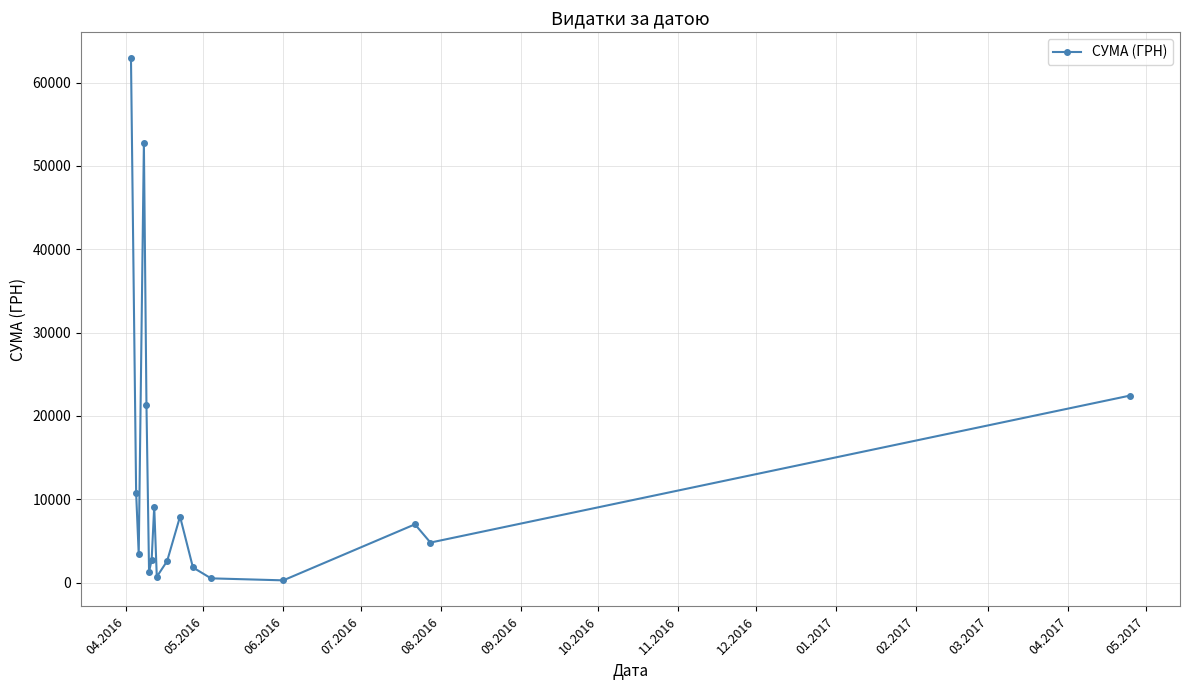

What is the maximum value shown in the chart?

62906.0